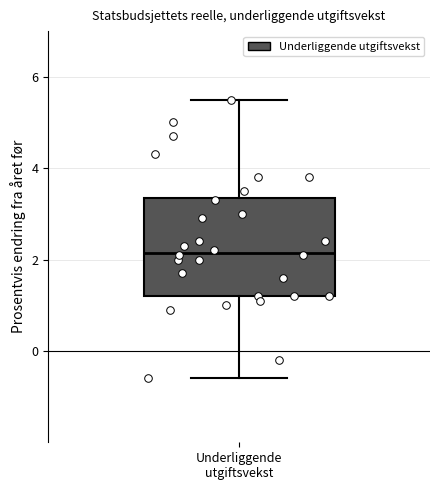

Read this box plot against the y-axis: the position of the median line, the range covered by the box, and the ends of both whiskers. The values are not printed on the chart, so give them approximately, as read against the axis.

median 2.2, box 1.2 to 3.4, whiskers -0.6 to 5.6